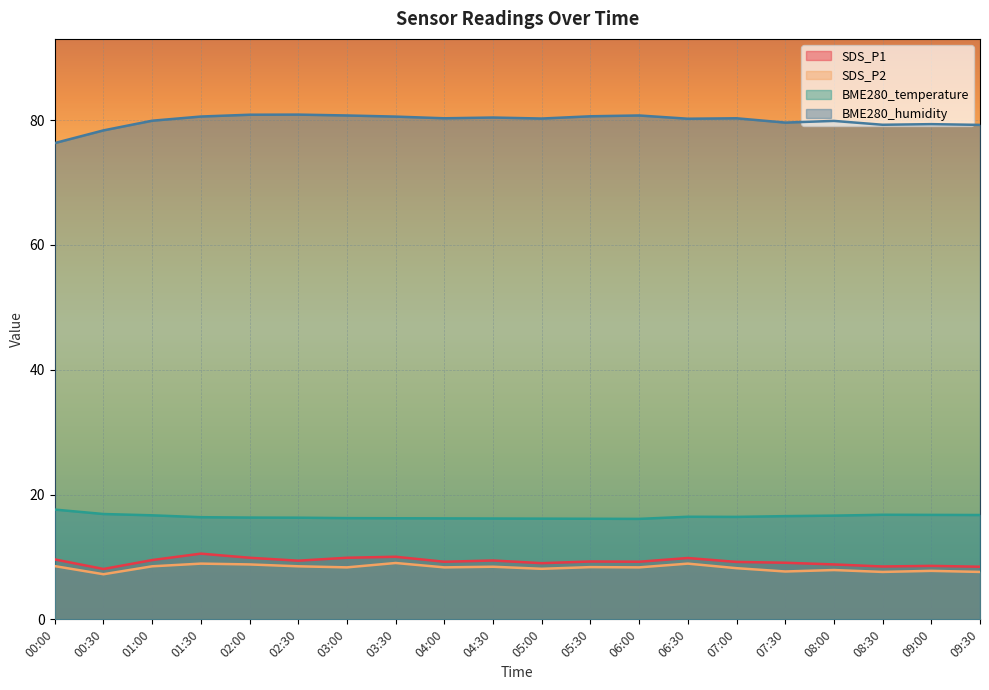

True or false: SDS_P1 has more than 1 interior local peaks.

True